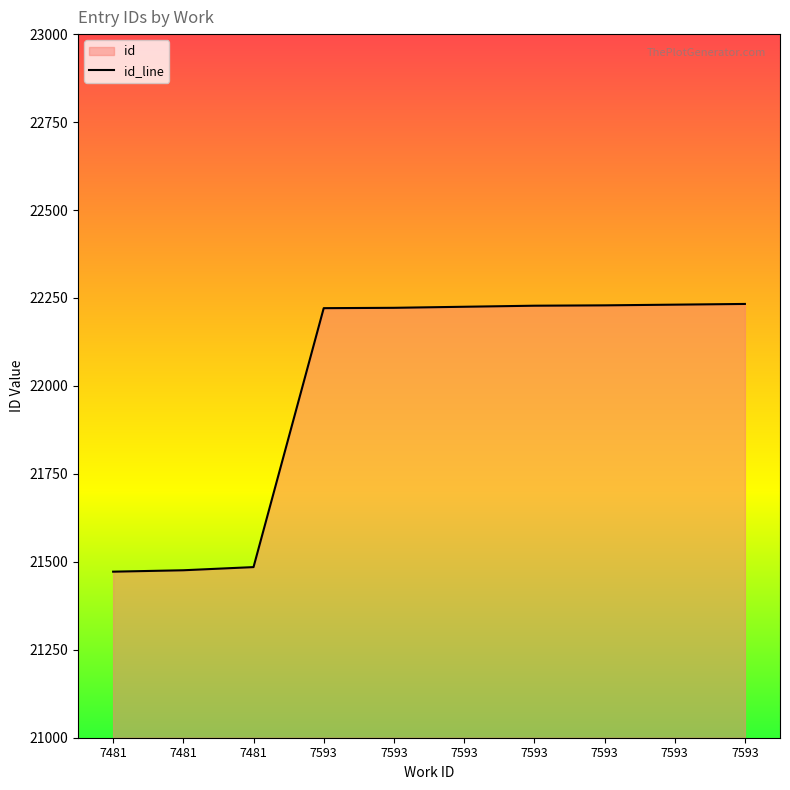

Reading right to left, transcribe all the data shown in this chart.

22233	22231	22229	22228	22225	22222	22221	21485	21476	21472